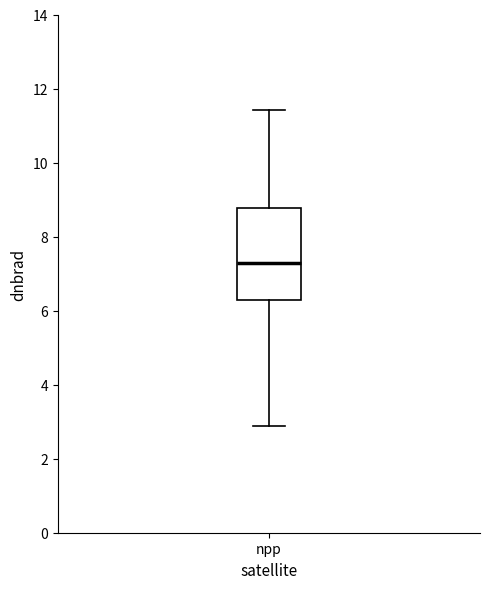

Transcribe this box plot: give where the median line is, the range the box spans, and where the two whiskers end, as read against the y-axis. The values are not printed on the chart, so give them approximately, as read against the axis.

median 7.2, box 6.2 to 8.8, whiskers 2.8 to 11.4